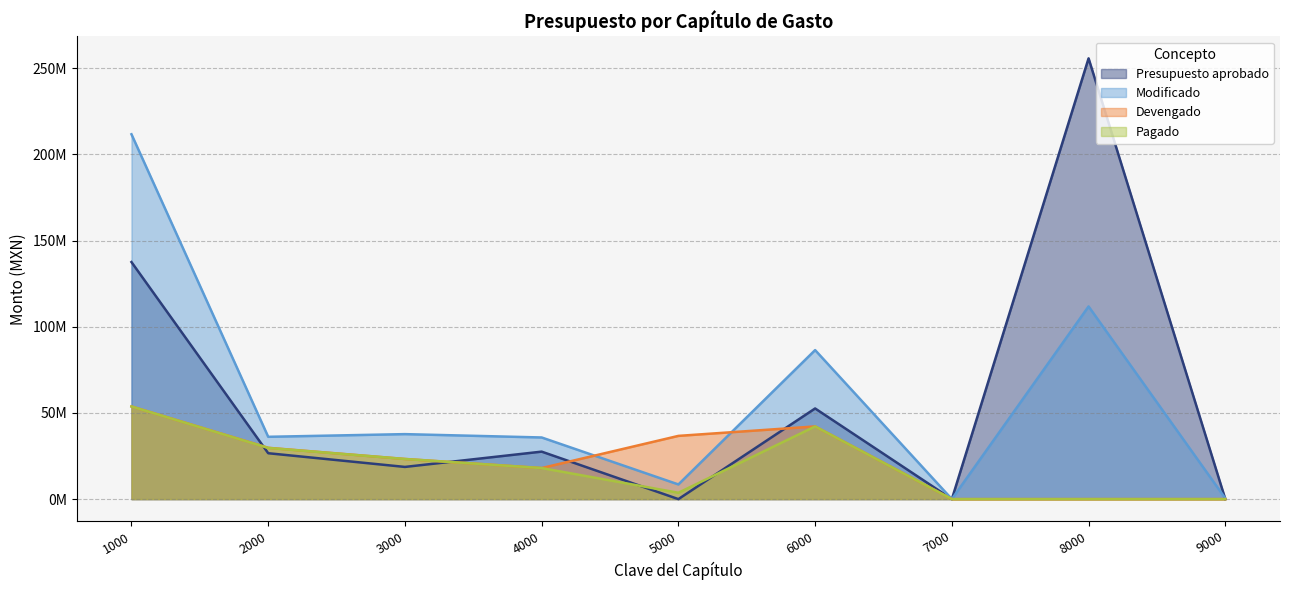

True or false: Pagado and Modificado cross at least once.

False